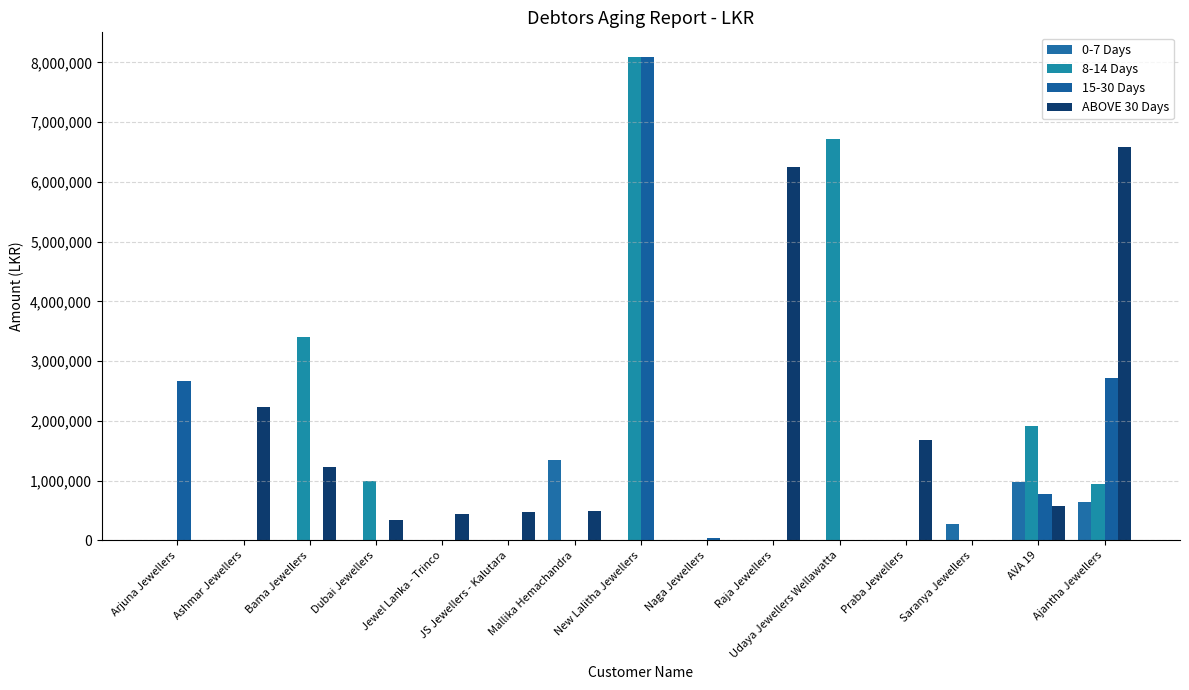

Count the number of data series in this chart.

4